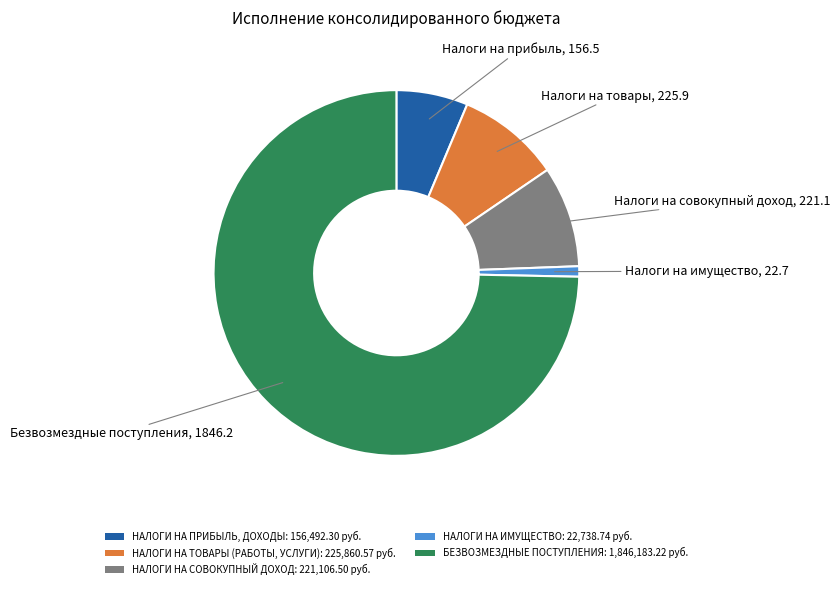

Which slice is the smallest?

НАЛОГИ НА ИМУЩЕСТВО